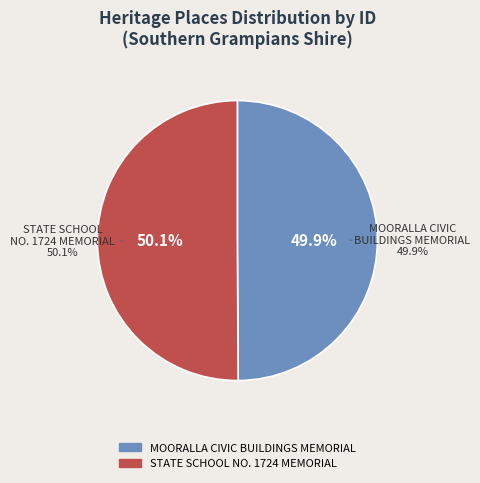

What is the majority slice?

STATE SCHOOL NO. 1724 MEMORIAL